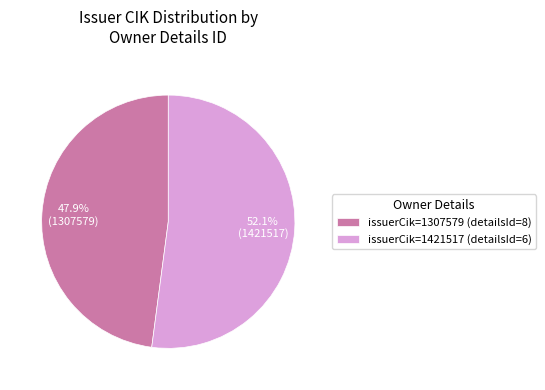

What is the ratio of the value at issuerCik=1421517 (detailsId=6) to the value at issuerCik=1307579 (detailsId=8)?

1.1